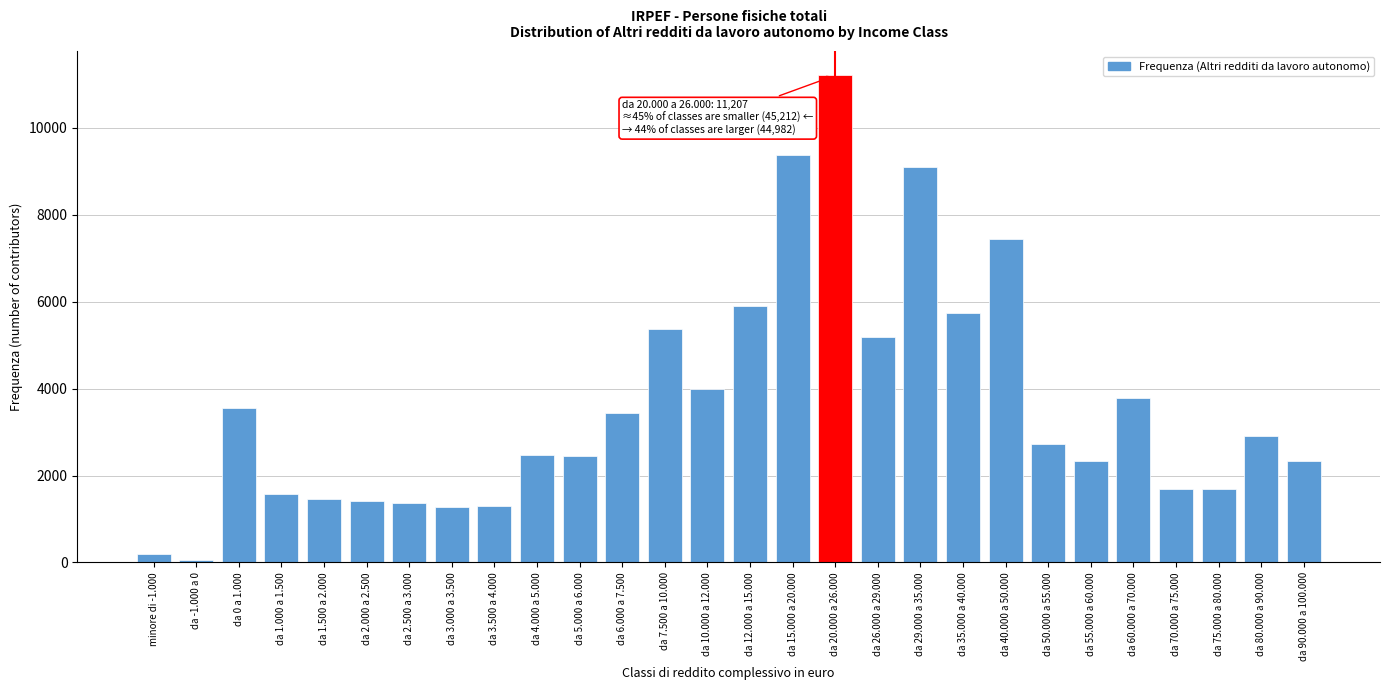

Between da 90.000 a 100.000 and da 6.000 a 7.500, which is larger?

da 6.000 a 7.500